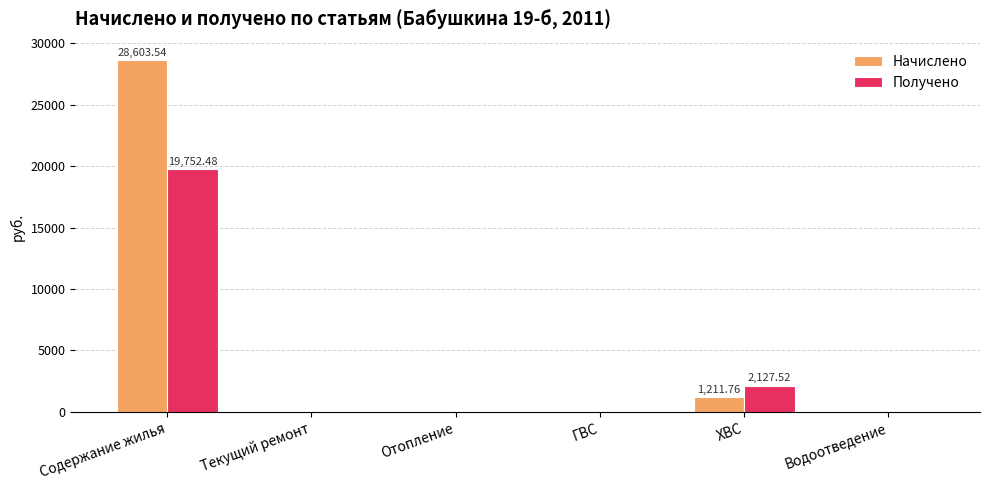

Reading left to right, what are all the values shown in this chart?

Начислено: Содержание жилья=28603.5	Текущий ремонт=0.0	Отопление=0.0	ГВС=0.0	ХВС=1211.8	Водоотведение=0.0
Получено: Содержание жилья=19752.5	Текущий ремонт=0.0	Отопление=0.0	ГВС=0.0	ХВС=2127.5	Водоотведение=0.0